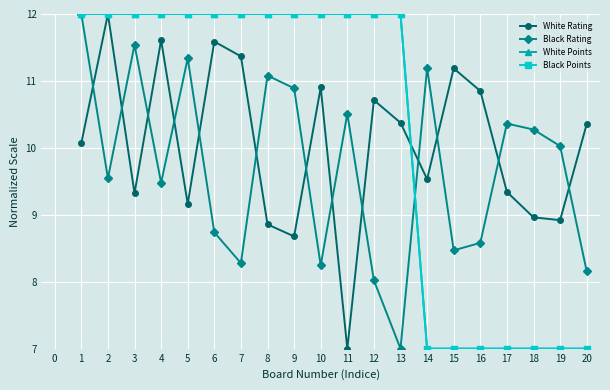

Reading right to left, what are all the values shown in this chart?

White Rating: 10.4	8.9	9.0	9.3	10.9	11.2	9.5	10.4	10.7	7.0	10.9	8.7	8.9	11.4	11.6	9.2	11.6	9.3	12.0	10.1
Black Rating: 8.2	10.0	10.3	10.4	8.6	8.5	11.2	7.0	8.0	10.5	8.2	10.9	11.1	8.3	8.7	11.3	9.5	11.5	9.5	12.0
White Points: 7.0	7.0	7.0	7.0	7.0	7.0	7.0	12.0	12.0	12.0	12.0	12.0	12.0	12.0	12.0	12.0	12.0	12.0	12.0	12.0
Black Points: 7.0	7.0	7.0	7.0	7.0	7.0	7.0	12.0	12.0	12.0	12.0	12.0	12.0	12.0	12.0	12.0	12.0	12.0	12.0	12.0